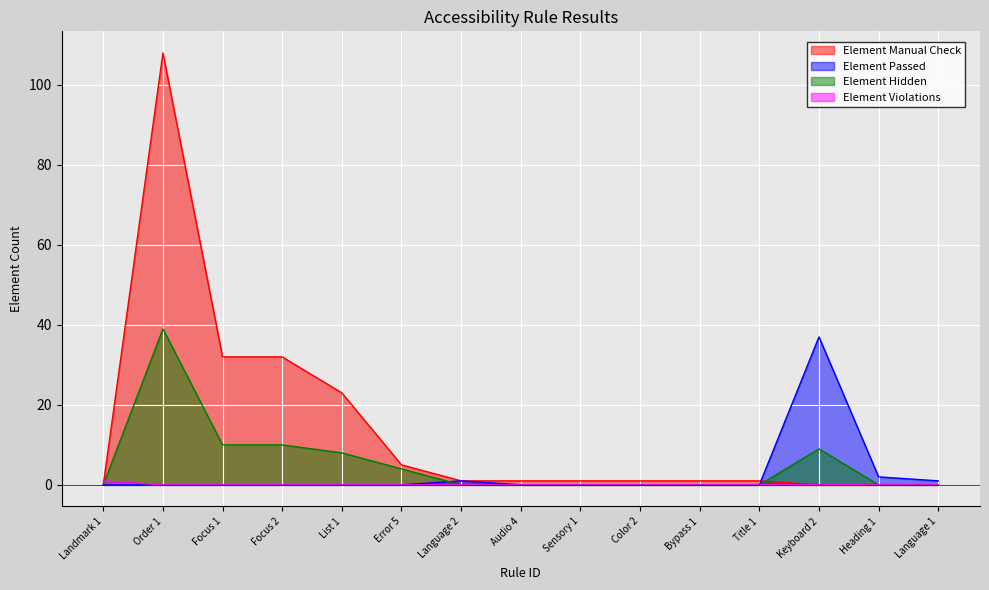

At which category is the sum across all series the highest?

Order 1